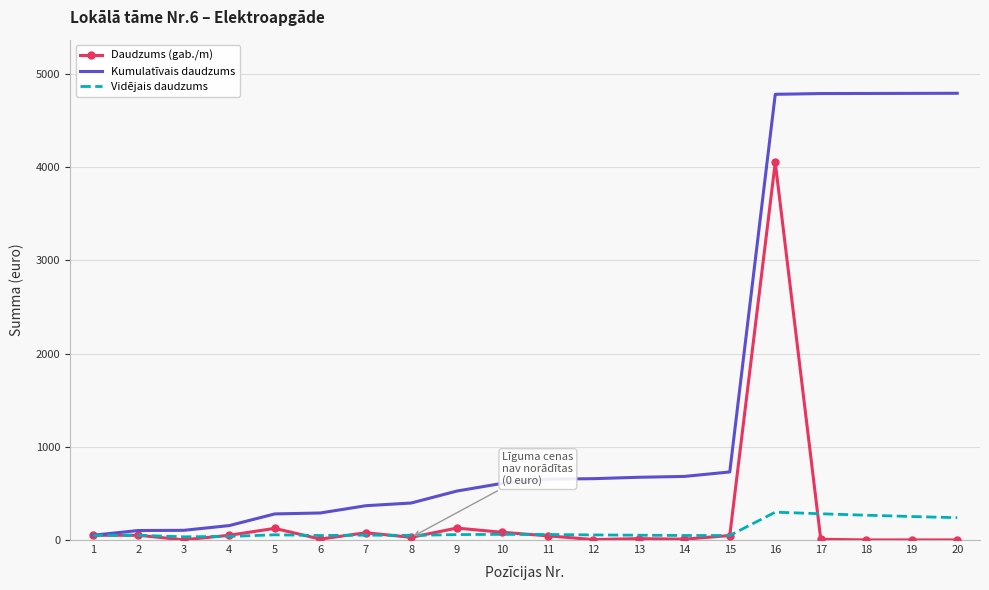

What value does the Vidējais daudzums series have at 12?

54.8